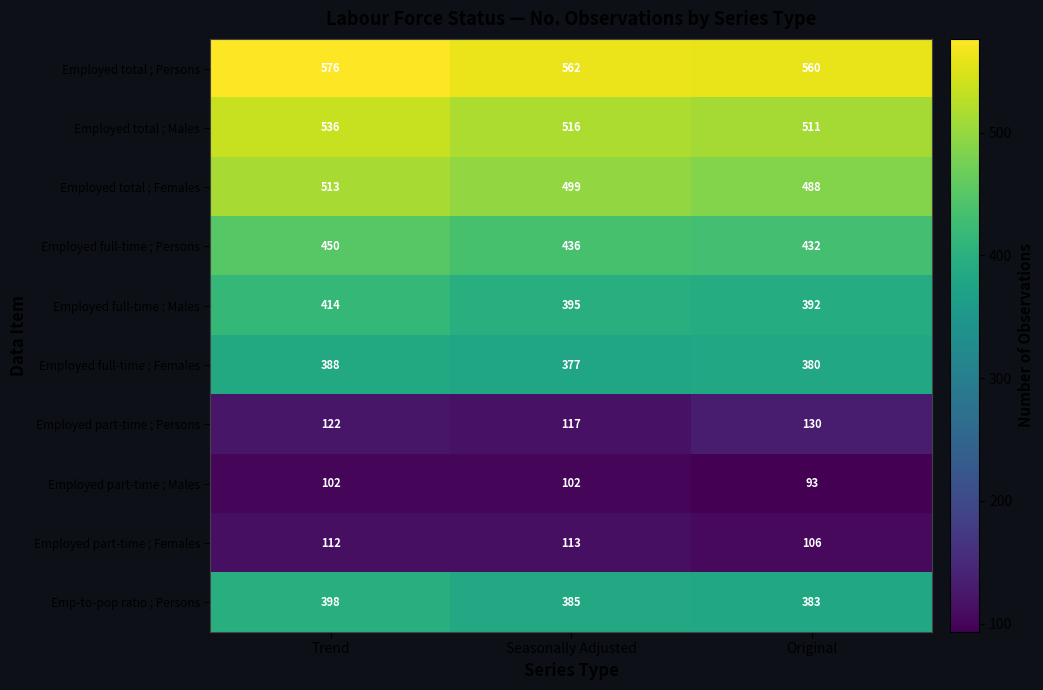

Reading left to right, list all the values displayed in this chart.

Employed total ; Persons: Trend=576	Seasonally Adjusted=562	Original=560
Employed total ; Males: Trend=536	Seasonally Adjusted=516	Original=511
Employed total ; Females: Trend=513	Seasonally Adjusted=499	Original=488
Employed full-time ; Persons: Trend=450	Seasonally Adjusted=436	Original=432
Employed full-time ; Males: Trend=414	Seasonally Adjusted=395	Original=392
Employed full-time ; Females: Trend=388	Seasonally Adjusted=377	Original=380
Employed part-time ; Persons: Trend=122	Seasonally Adjusted=117	Original=130
Employed part-time ; Males: Trend=102	Seasonally Adjusted=102	Original=93
Employed part-time ; Females: Trend=112	Seasonally Adjusted=113	Original=106
Emp-to-pop ratio ; Persons: Trend=398	Seasonally Adjusted=385	Original=383